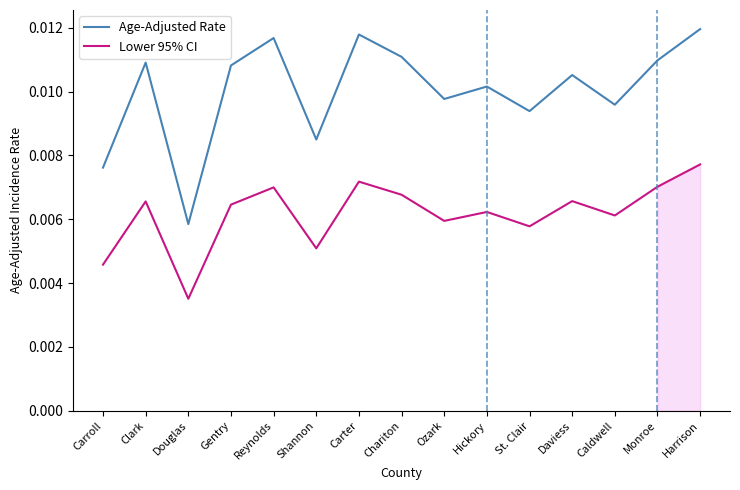

What is the label of the 12th point from the left?

Daviess